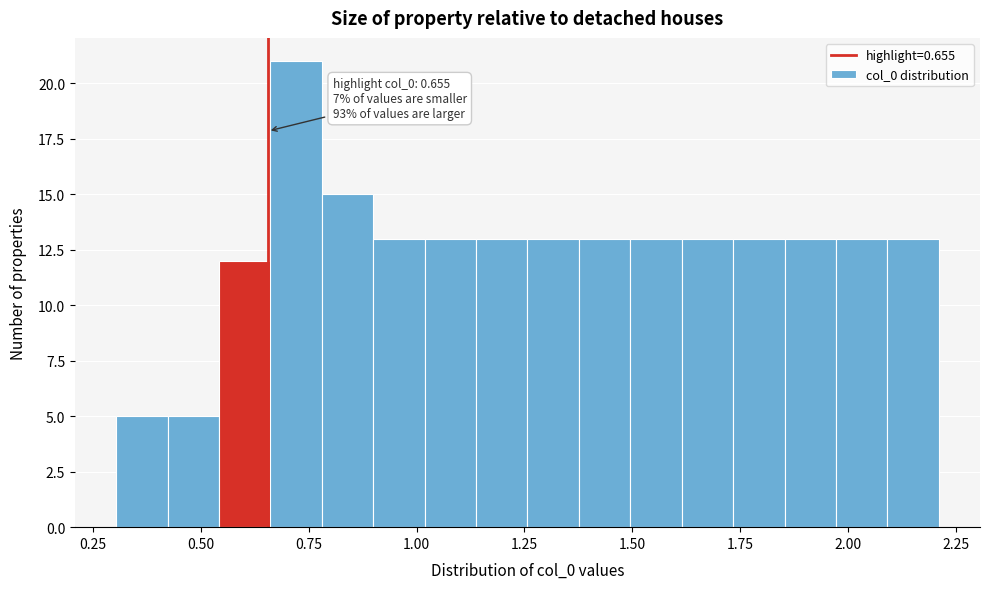

Around what value on the x-axis is the tallest bar? Give the approximate position of its centre, as read against the axis.

0.70